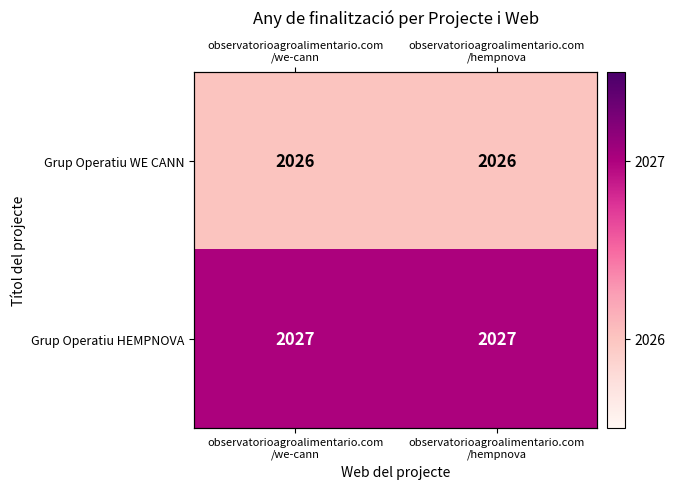

At which category is the sum across all series the highest?

observatorioagroalimentario.com
/we-cann